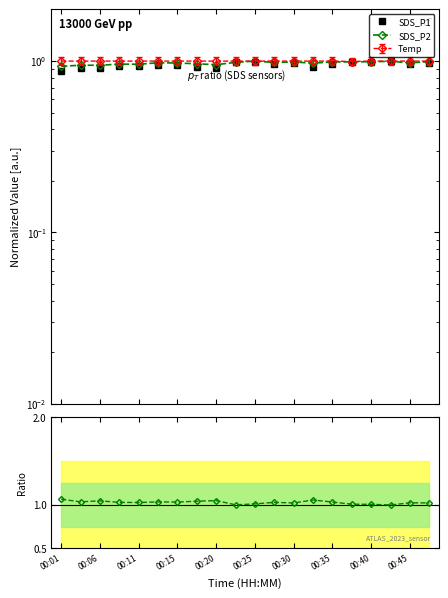

Where is the first local minimum for SDS_P2 / SDS_P1?

00:06